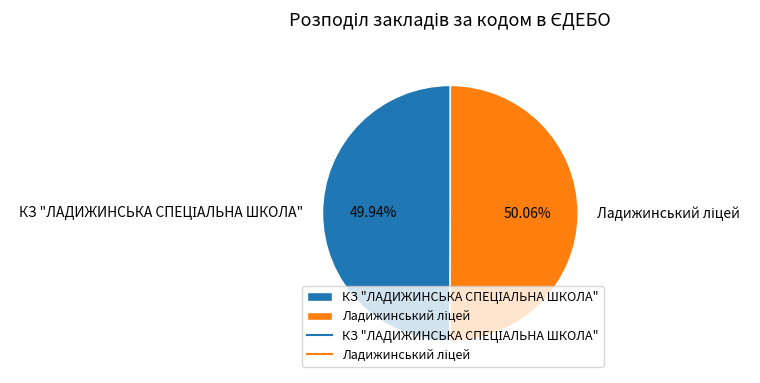

Does any single category account for the majority?

Yes